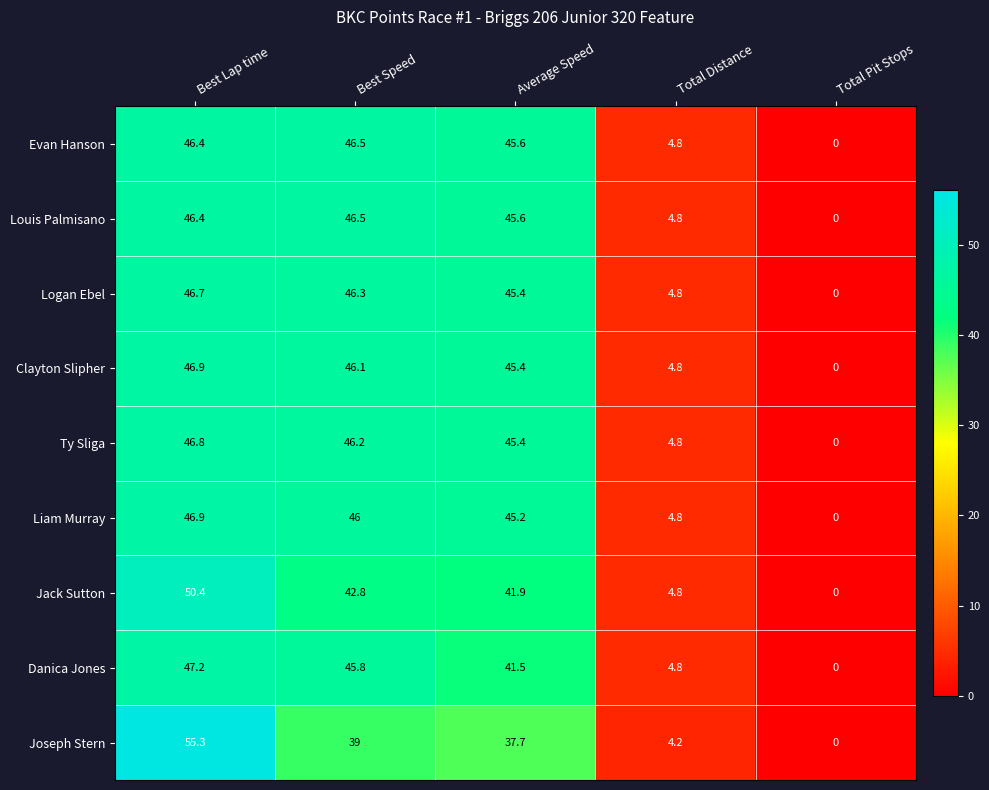

What is the sum of the Ty Sliga values at Best Speed and Average Speed?

91.6